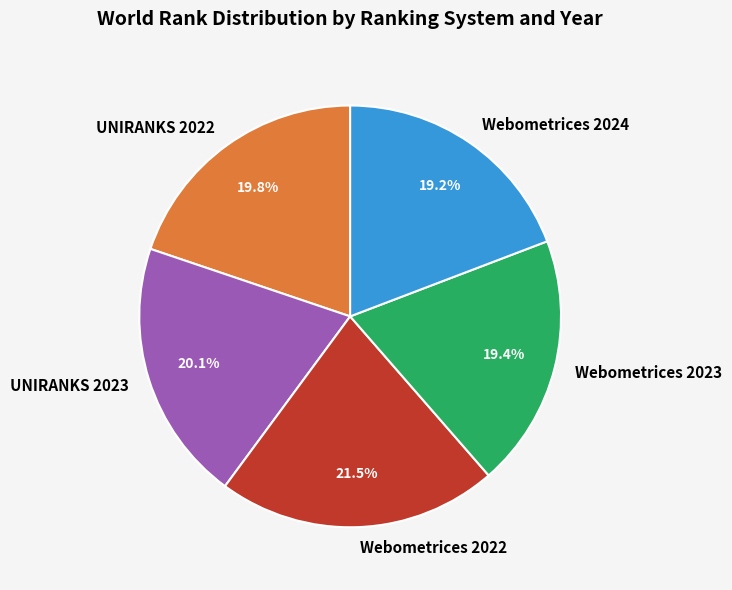

True or false: UNIRANKS 2022 accounts for 20% of the total.

True